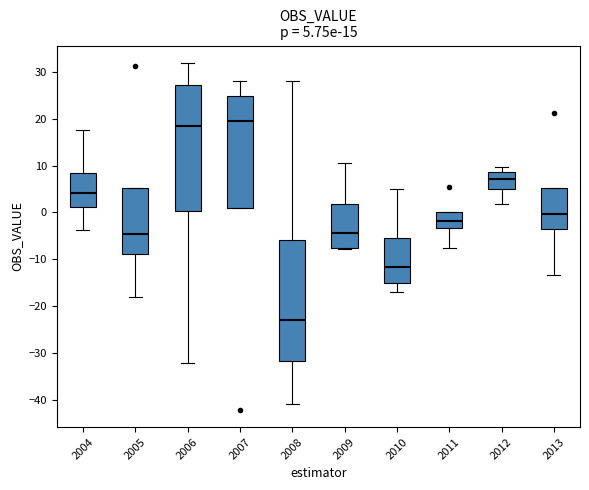

Which box is the tallest, from its lower edge to its upper edge?

2006